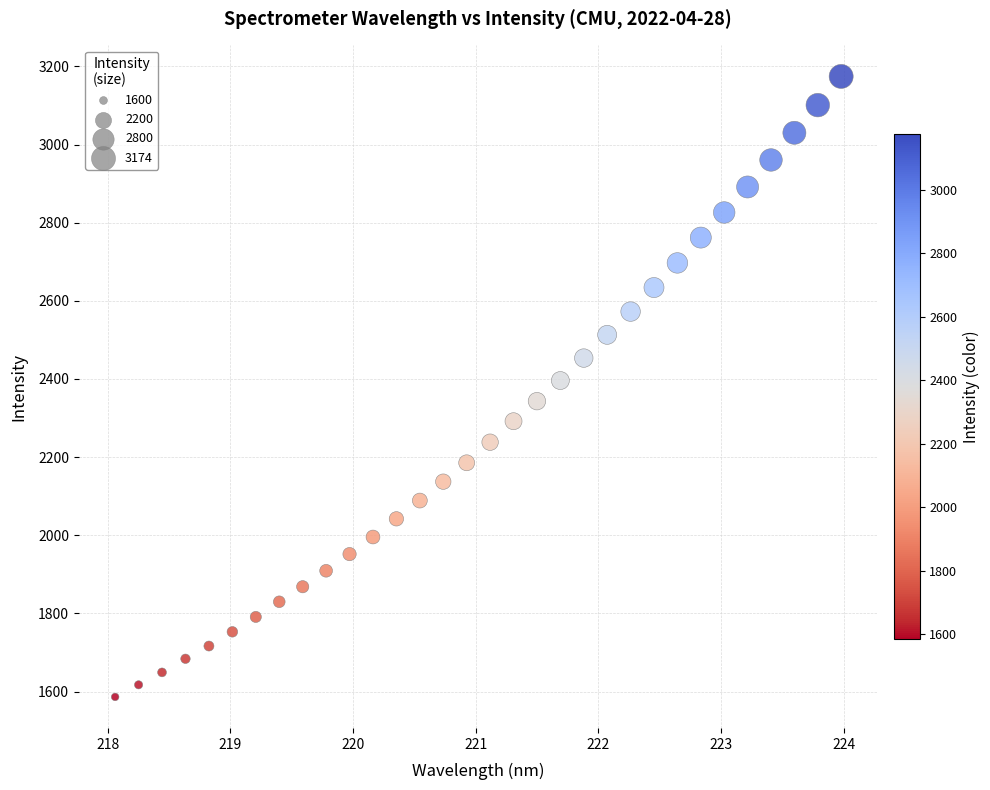

What is the range of X values (max minus min)?

5.9